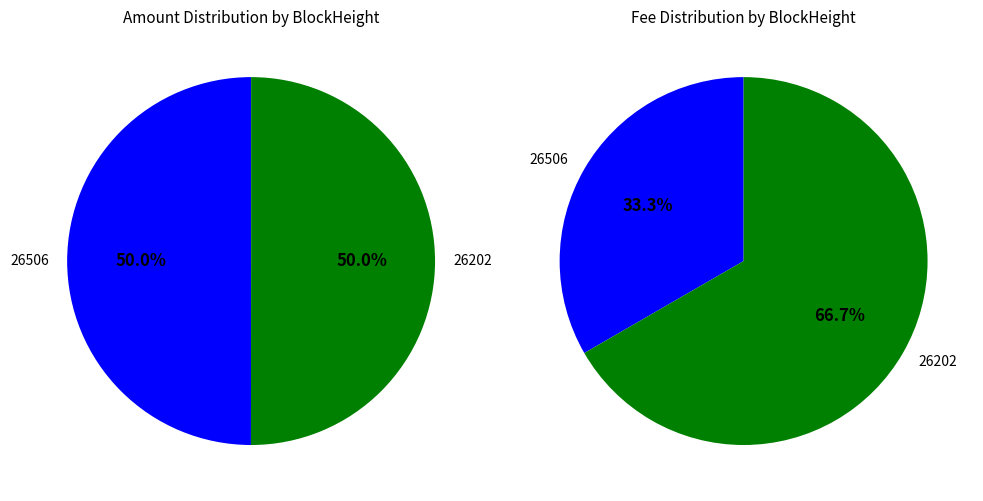

Count the number of slices in the pie.

2